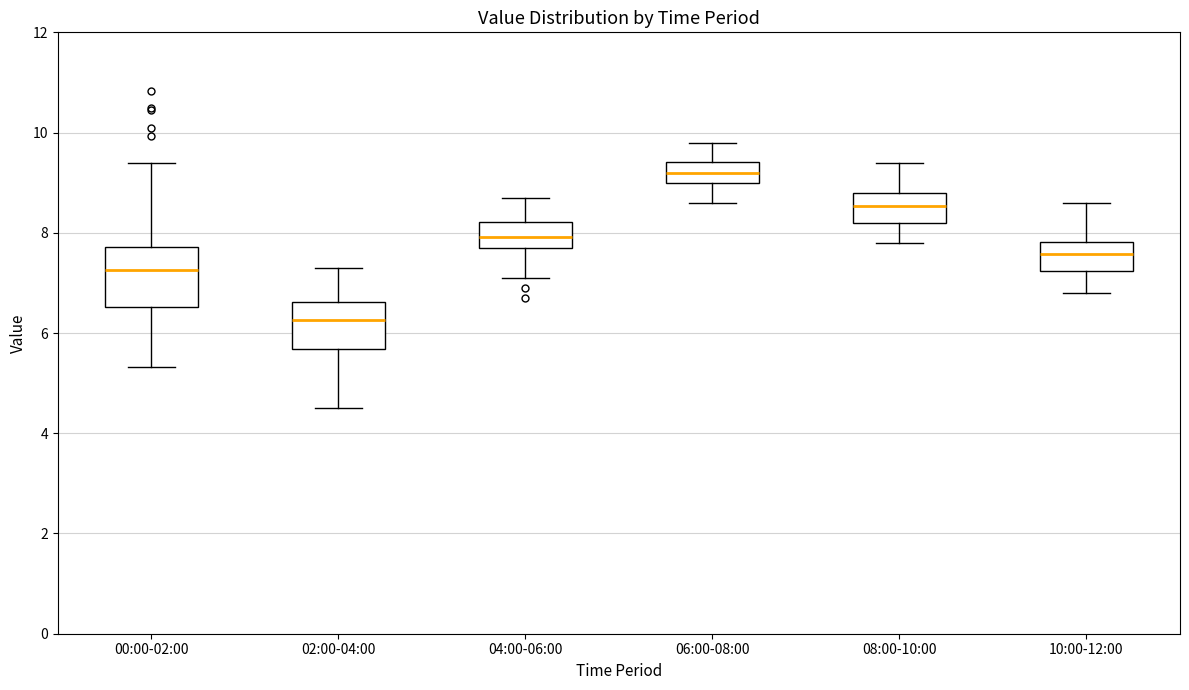

Which box is the tallest, from its lower edge to its upper edge?

00:00-02:00